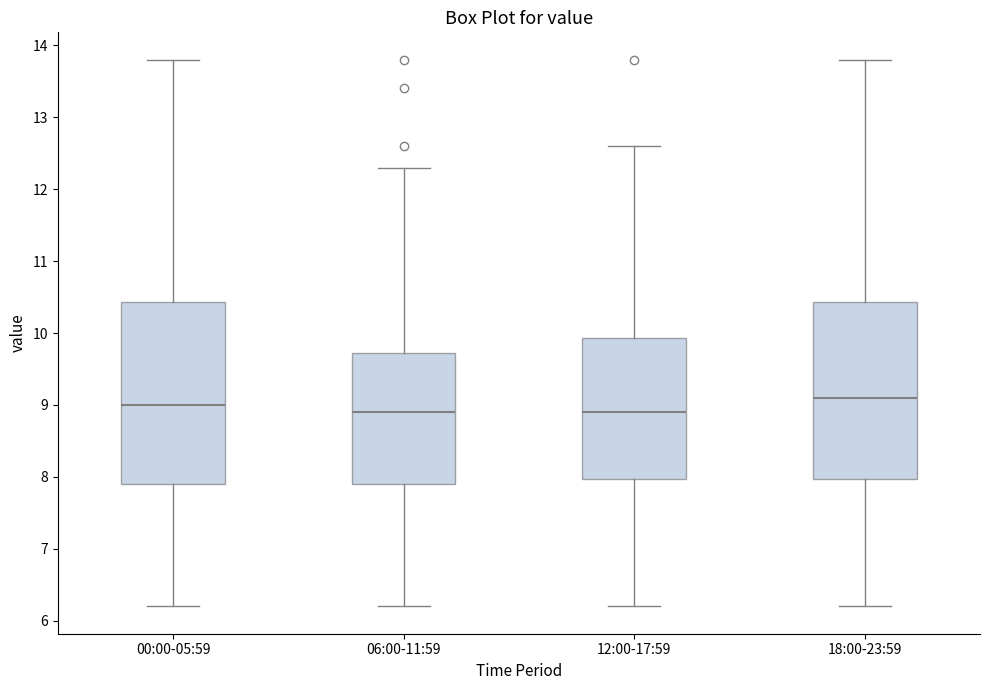

Where does the upper whisker of the box for 06:00-11:59 end on the y-axis? The values are not printed on the chart, so give them approximately, as read against the axis.

12.3